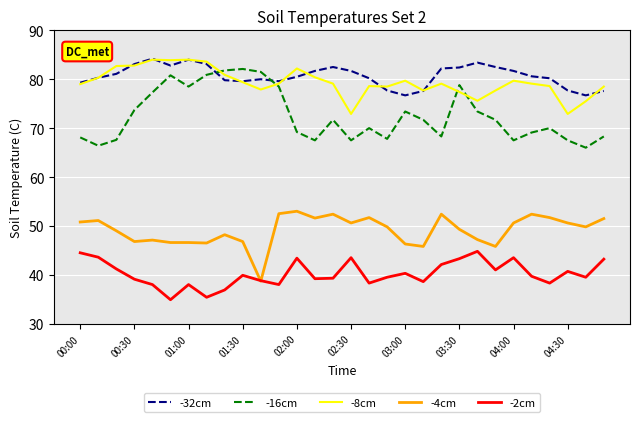

Count the number of data series in this chart.

5